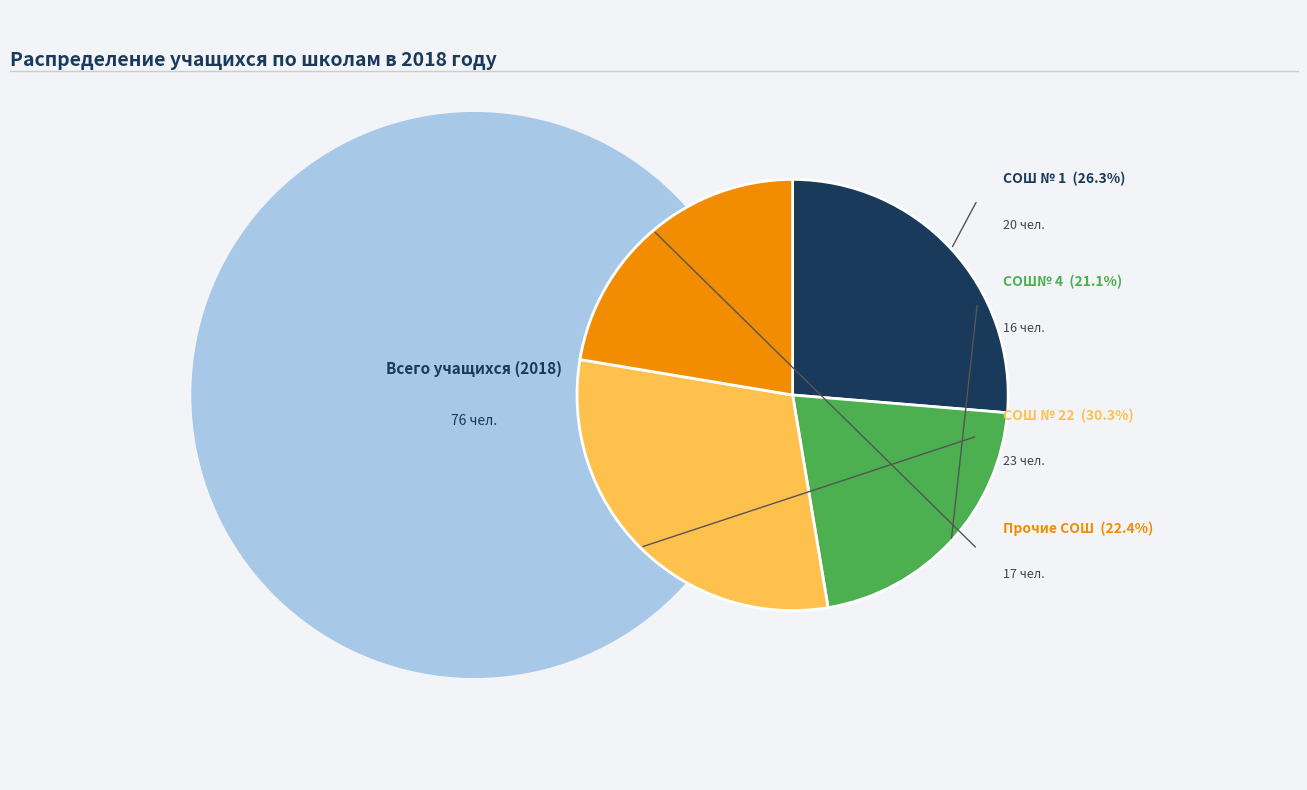

True or false: СОШ № 22 accounts for 30% of the total.

True